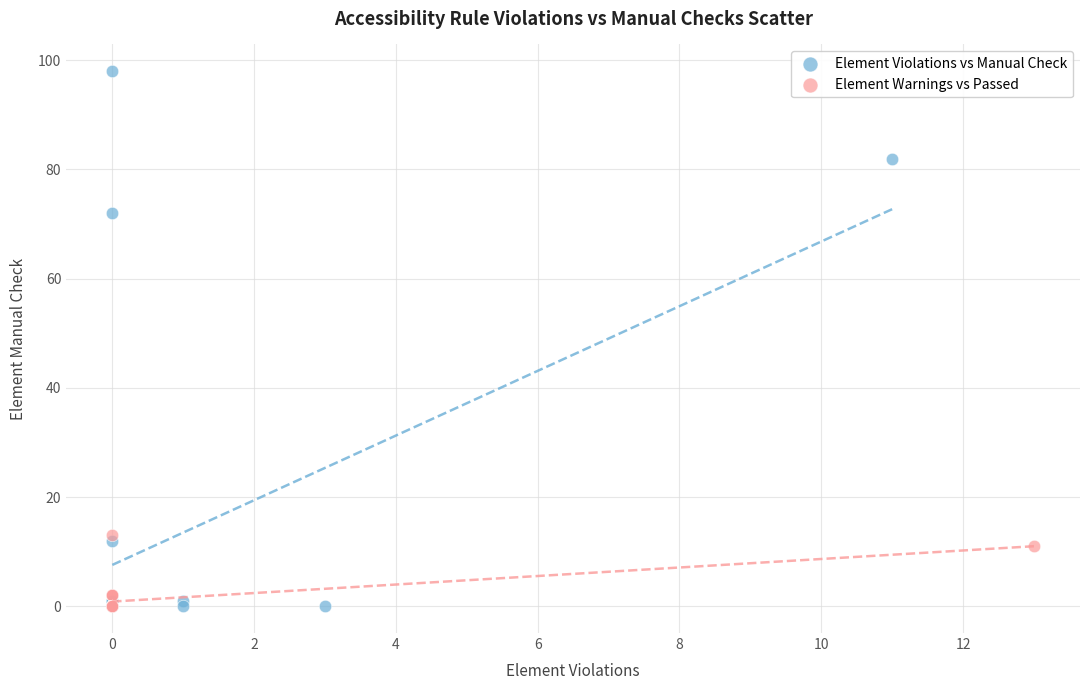

Which series has the largest Y range (max minus min)?

Element Violations vs Manual Check